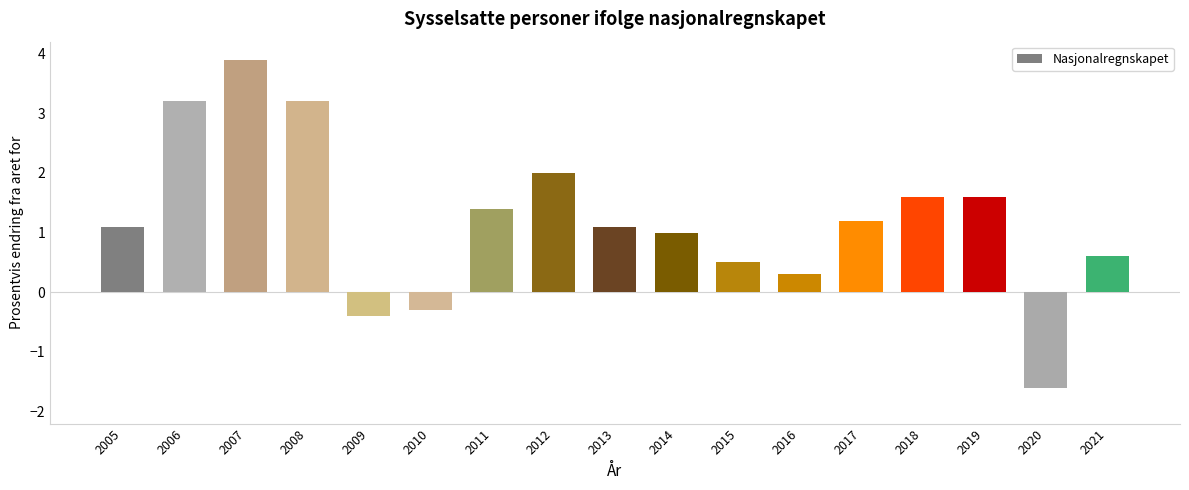

What is the average value?

1.2